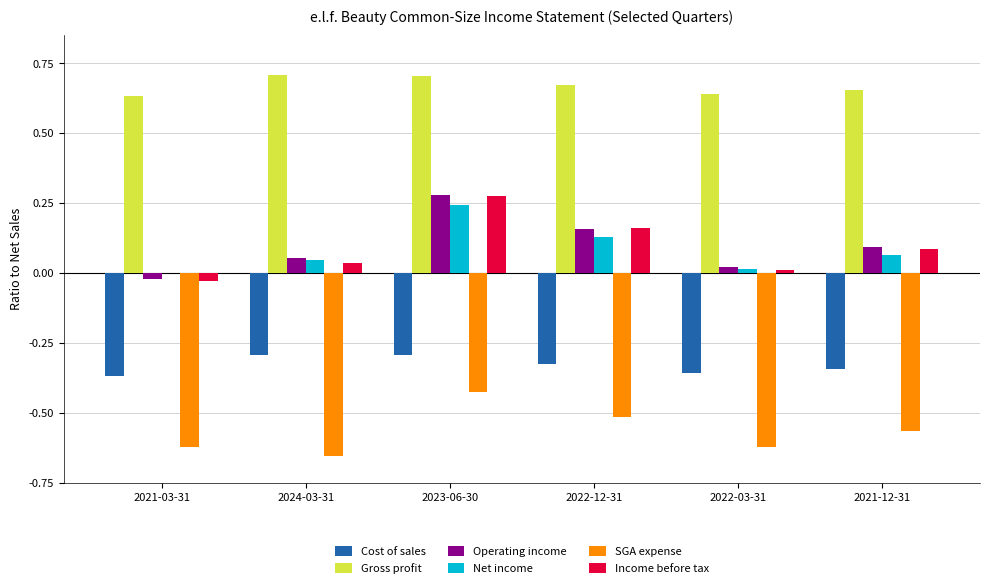

What are all the series names shown in the legend?

Cost of sales, Gross profit, Operating income, Net income, SGA expense, Income before tax